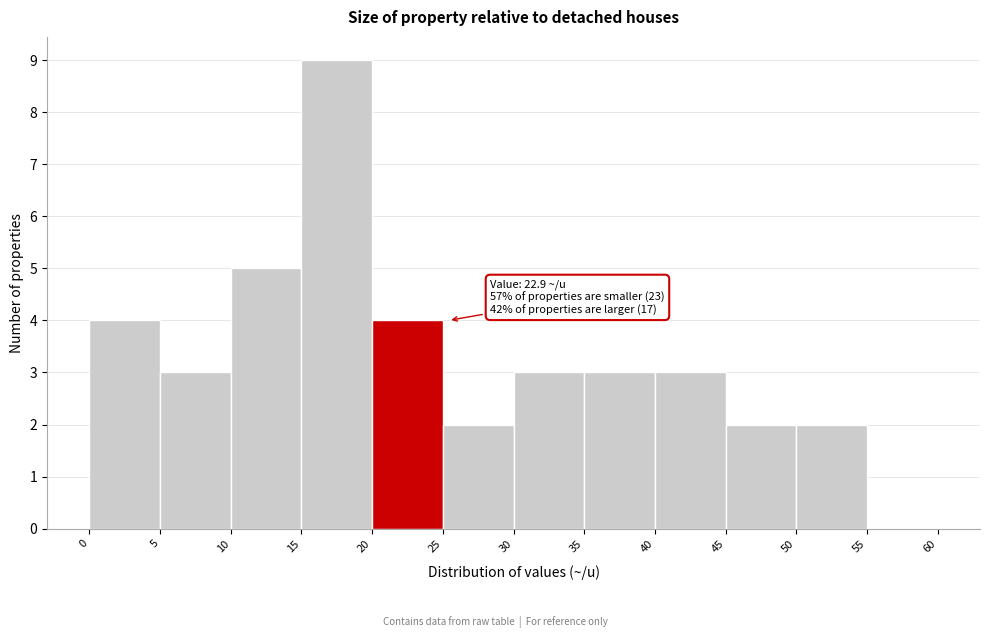

Which range on the x-axis has the tallest bar?

15 to 20